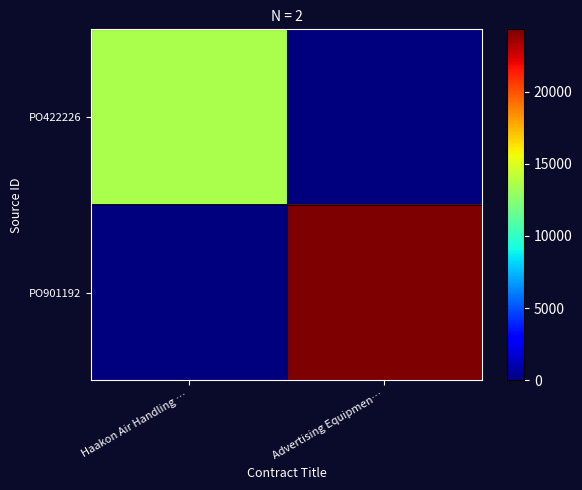

Which series has the widest spread of values?

PO901192